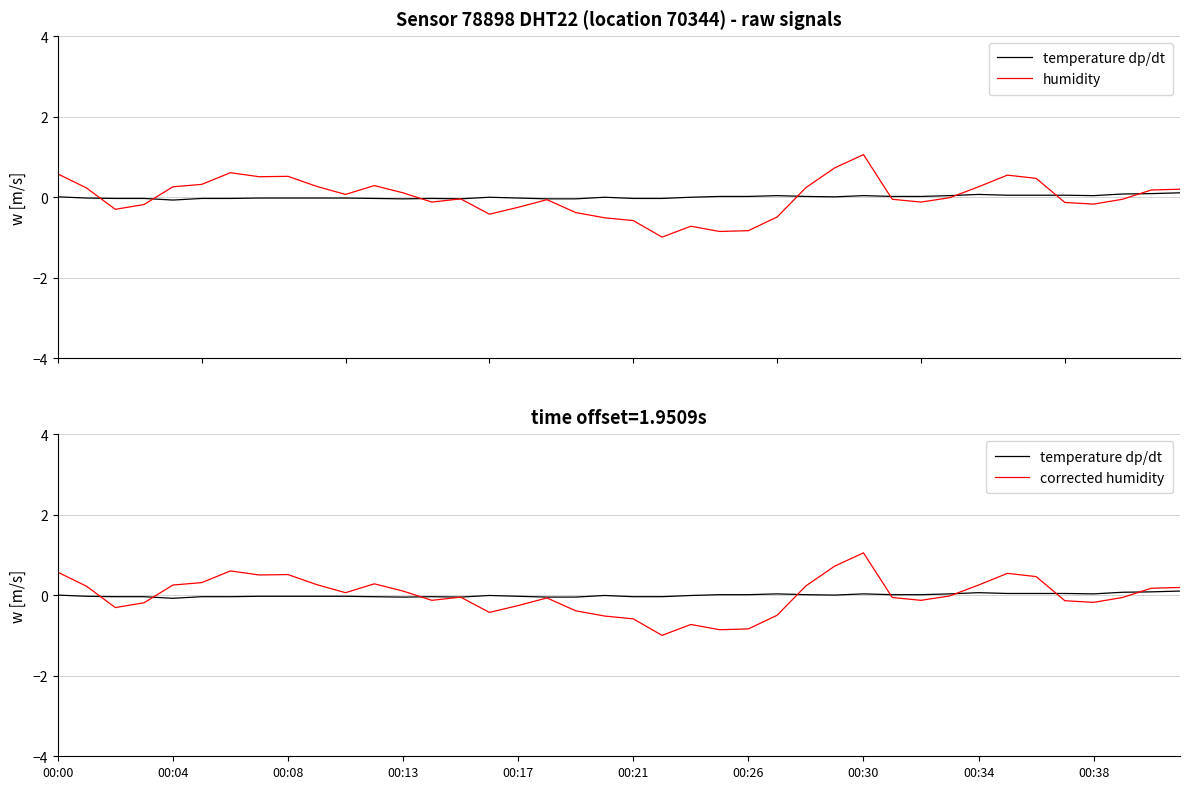

Where does the temperature dp/dt series first go above 0?

00:00